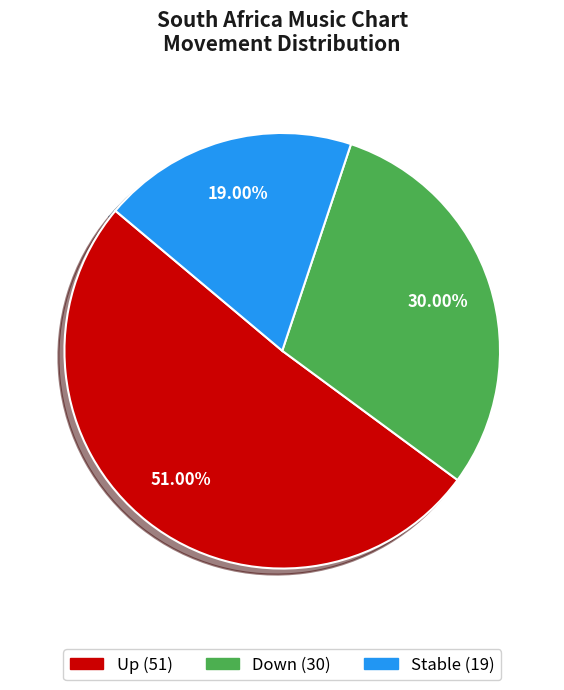

To the nearest percent, what is the average slice percentage?

33%